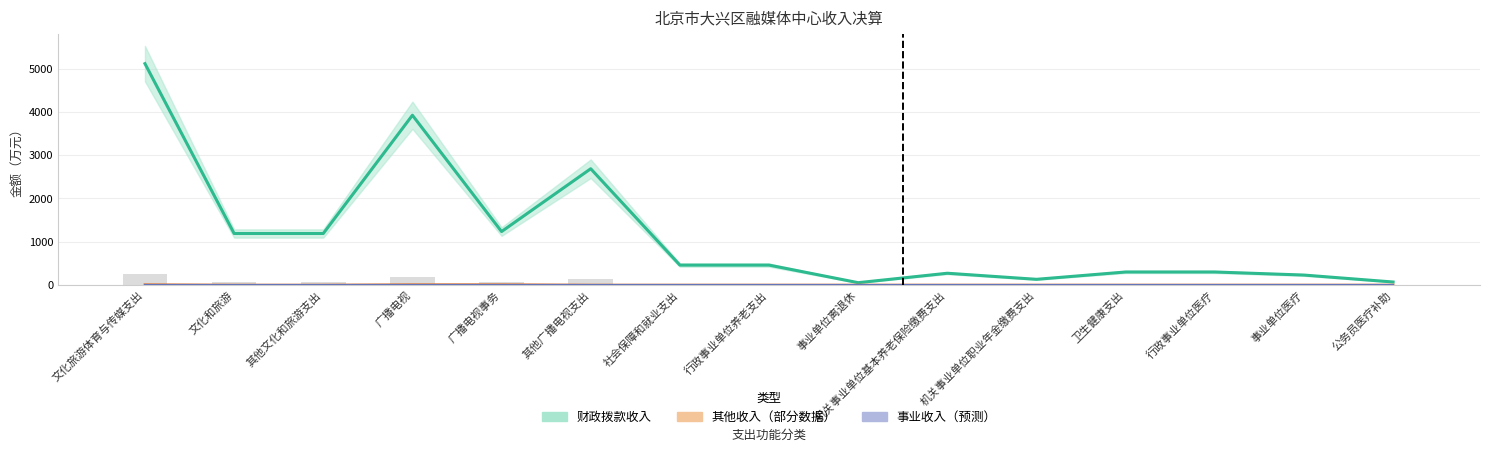

Reading left to right, what are all the values shown in this chart?

财政拨款收入: 5112.6	1190.9	1190.9	3921.7	1235.7	2686.1	461.2	461.2	55.2	273.1	132.9	302.1	302.1	231.3	70.8
其他收入: 9.2	0.0	0.0	9.2	9.2	0.0	0.0	0.0	0.0	0.0	0.0	0.0	0.0	0.0	0.0